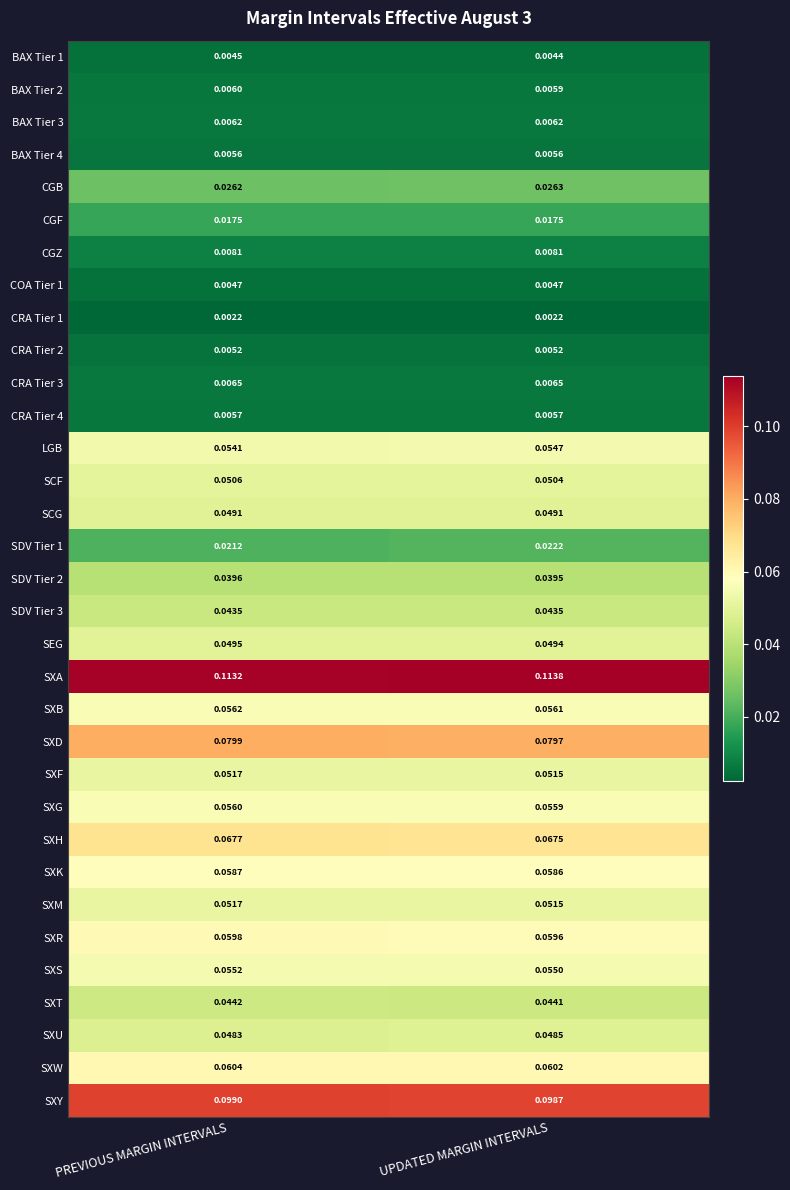

What is the total value across all series at UPDATED MARGIN INTERVALS?

1.3